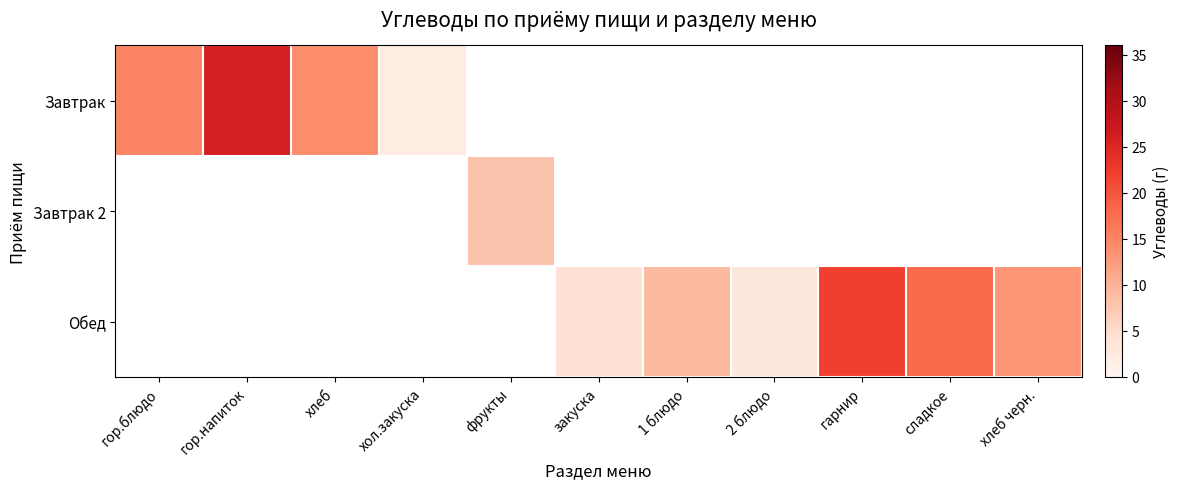

At which category does the chart reach its peak across all series?

гор.напиток